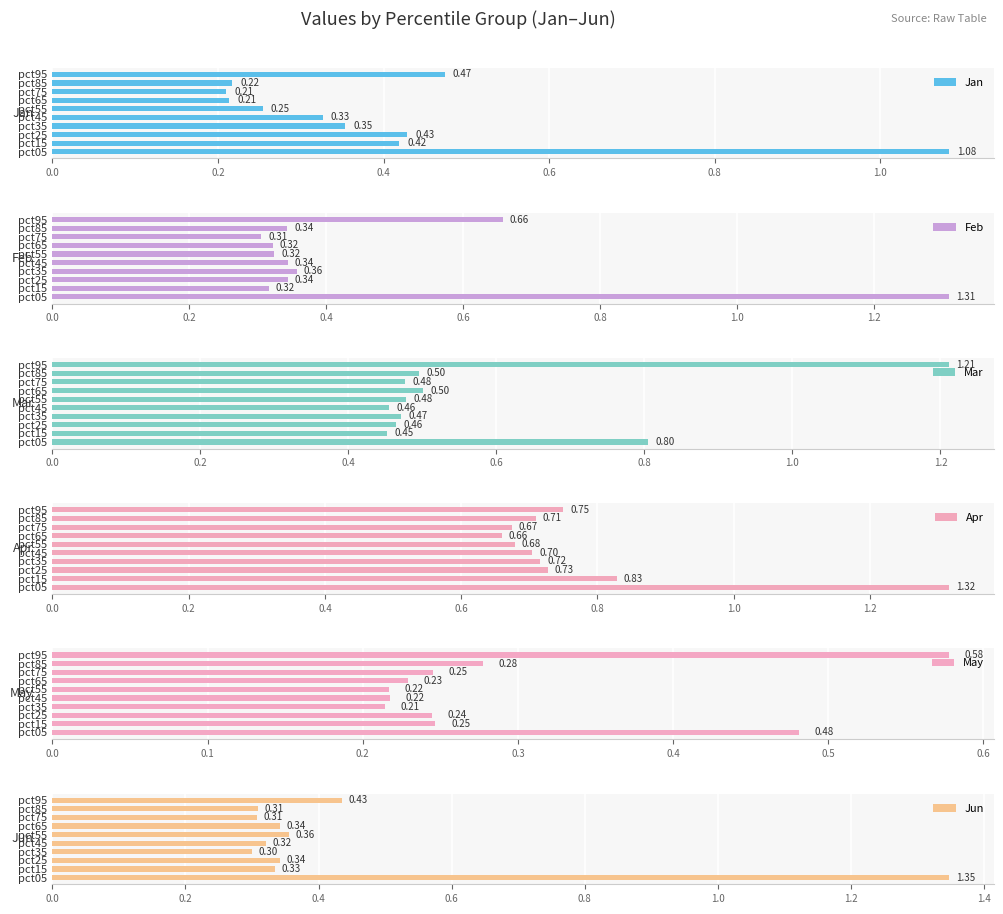

What are all the series names shown in the legend?

Jan, Feb, Mar, Apr, May, Jun